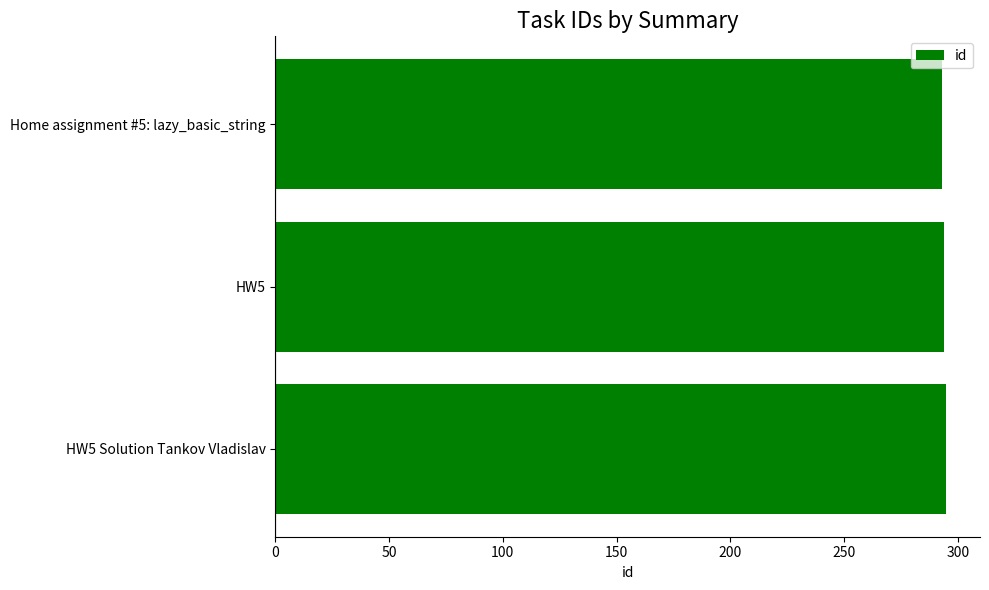

The value at HW5 Solution Tankov Vladislav is 415. True or false?

False